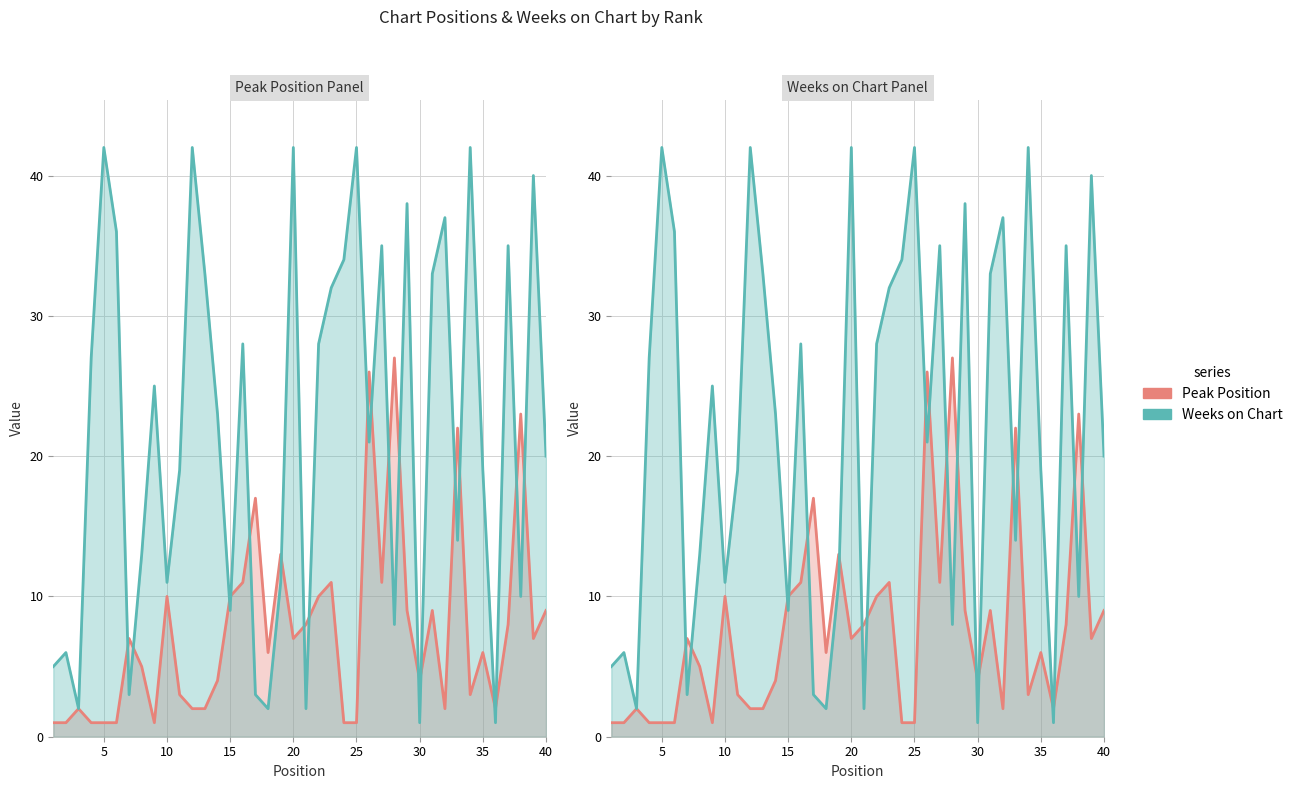

How many data points in Peak Position are above 7?

17